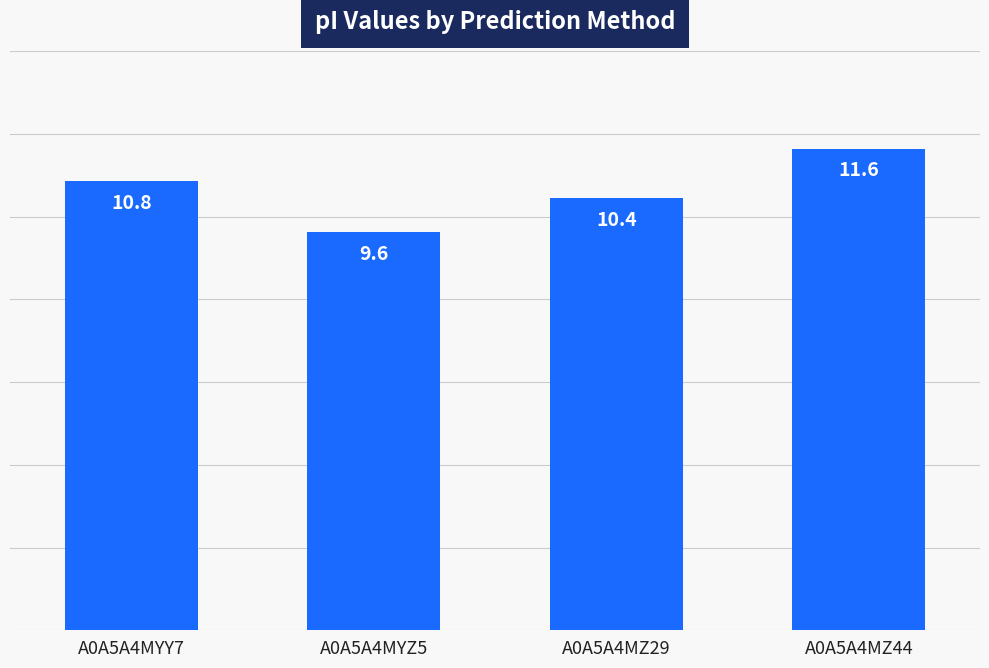

What position from the left is A0A5A4MYY7?

1